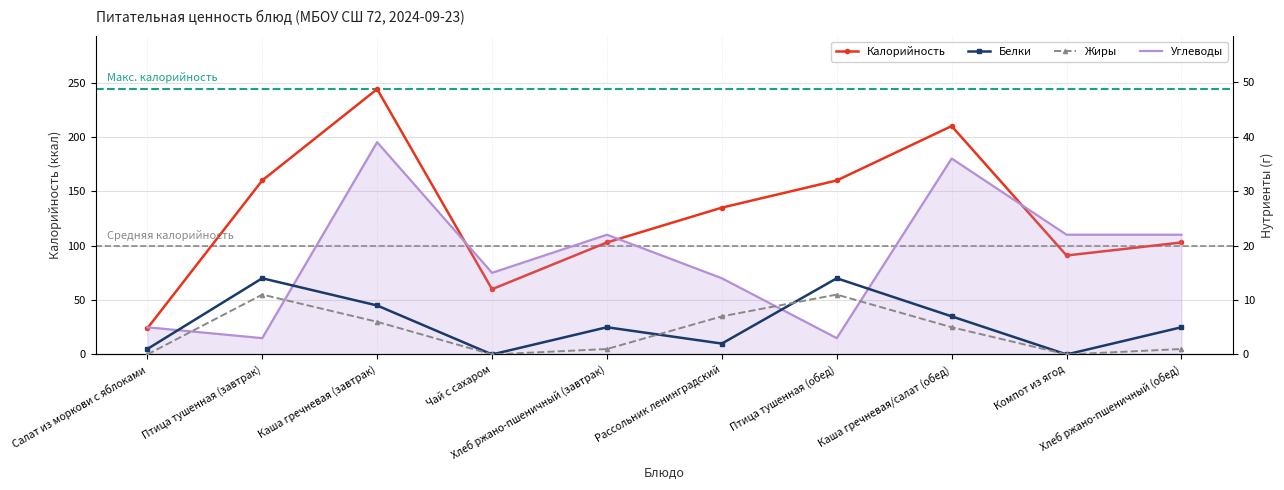

Between Чай с сахаром and Компот из ягод, which is larger?

Компот из ягод